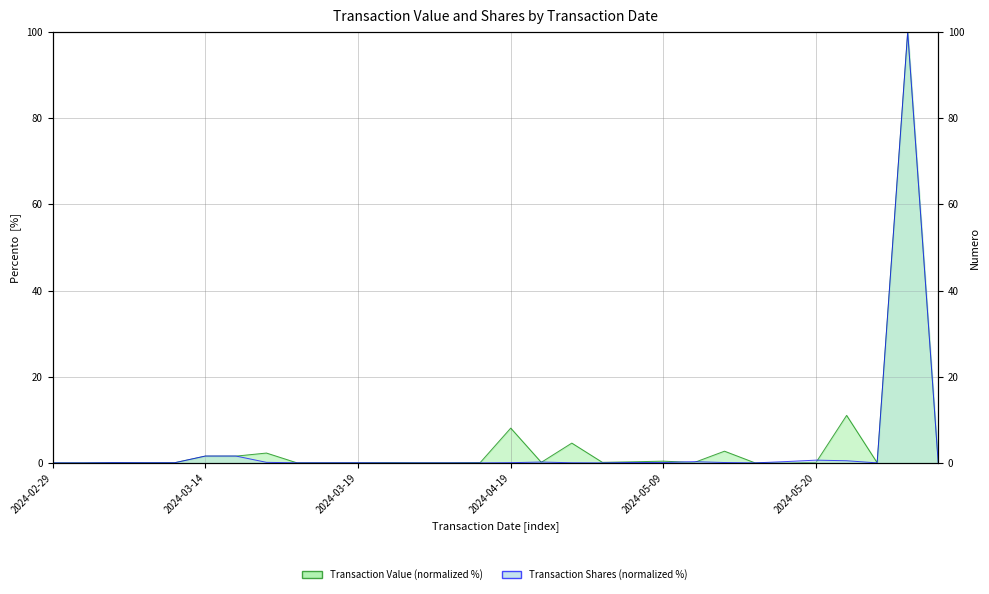

Reading left to right, what are all the values shown in this chart?

transactionValue: 0.0	0.0	0.1	0.0	0.1	1.6	1.6	2.3	0.0	0.0	0.0	0.1	0.0	0.0	0.1	8.1	0.1	4.6	0.1	0.3	0.4	0.1	2.7	0.0	0.0	0.1	11.0	0.0	100.0	0.0
transactionShares: 0.0	0.0	0.1	0.0	0.0	1.6	1.6	0.1	0.0	0.0	0.0	0.0	0.0	0.0	0.0	0.1	0.2	0.0	0.0	0.1	0.1	0.3	0.1	0.0	0.3	0.6	0.5	0.0	100.0	0.0